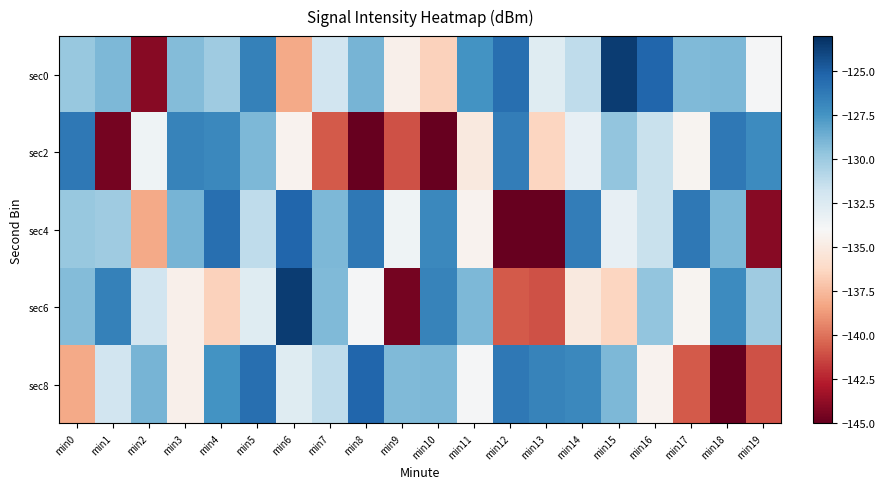

List the series in order of their peak value, lowest first.

sec2, sec4, sec8, sec0, sec6